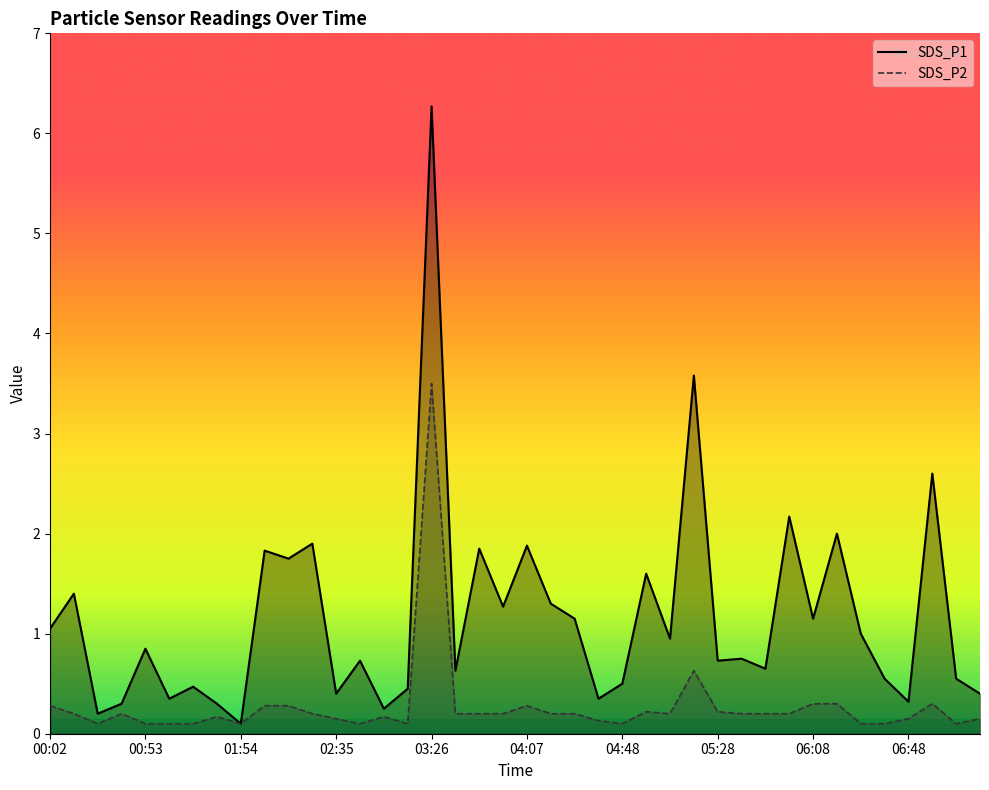

Which series has the largest total across all categories?

SDS_P1